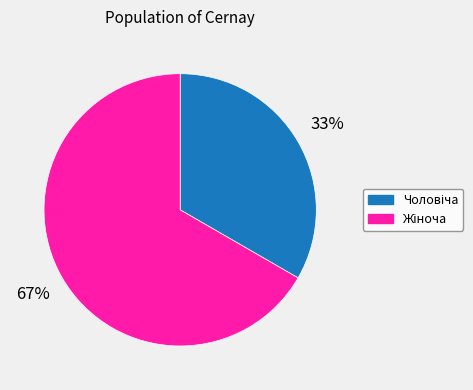

Does any single category account for the majority?

Yes